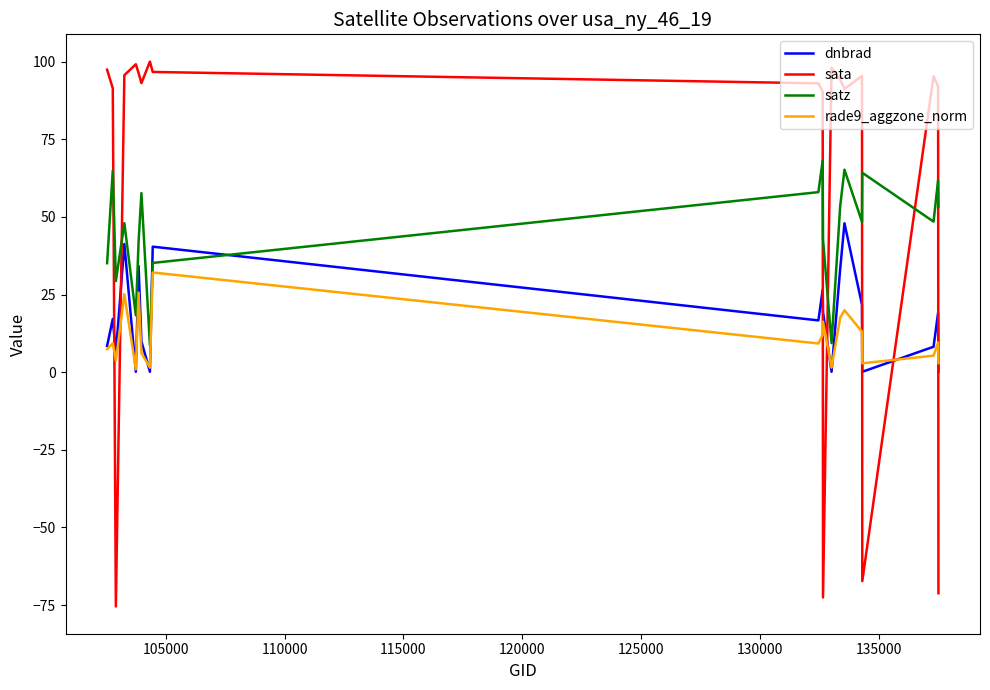

Which series has the largest total across all categories?

sata